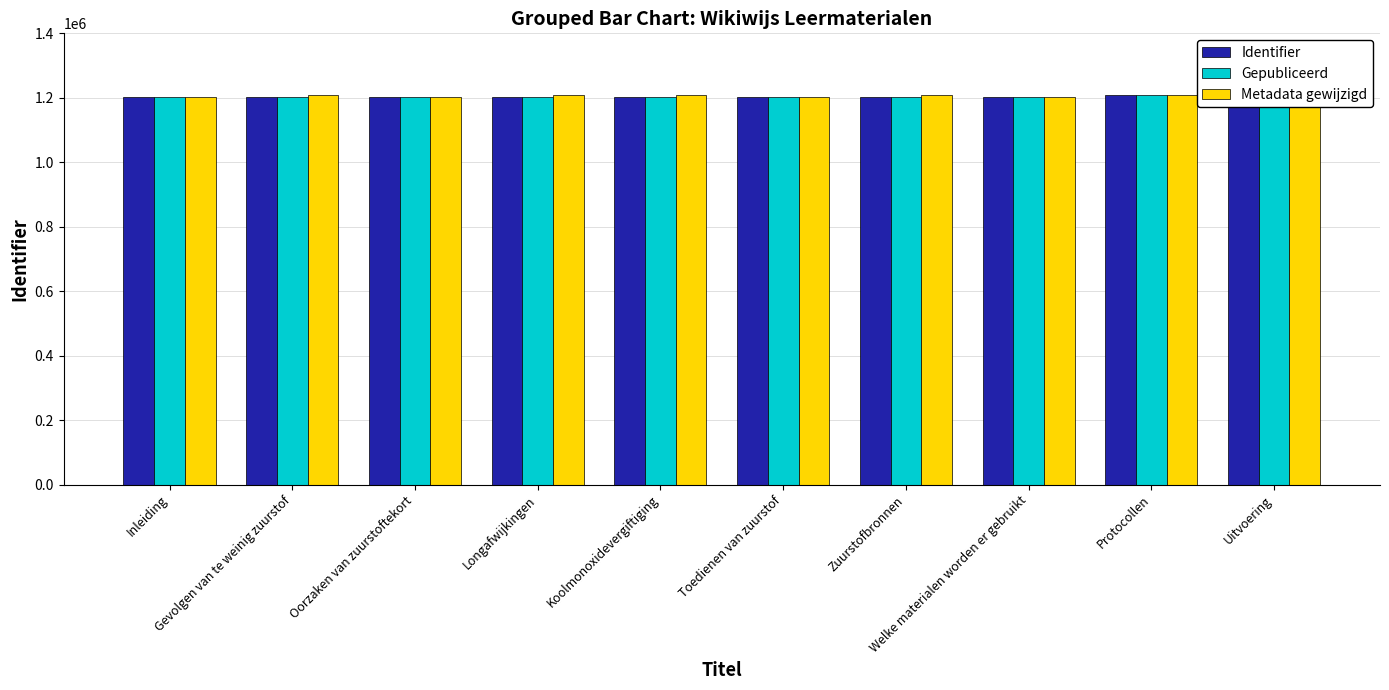

Reading right to left, what are all the values shown in this chart?

Identifier: Uitvoering=1209044	Protocollen=1209043	Welke materialen worden er gebruikt=1201696	Zuurstofbronnen=1202399	Toedienen van zuurstof=1201695	Koolmonoxidevergiftiging=1202318	Longafwijkingen=1202304	Oorzaken van zuurstoftekort=1201694	Gevolgen van te weinig zuurstof=1201693	Inleiding=1202422
Gepubliceerd: Uitvoering=1209044	Protocollen=1209043	Welke materialen worden er gebruikt=1201696	Zuurstofbronnen=1202399	Toedienen van zuurstof=1201695	Koolmonoxidevergiftiging=1202318	Longafwijkingen=1202304	Oorzaken van zuurstoftekort=1201694	Gevolgen van te weinig zuurstof=1201693	Inleiding=1202422
Metadata gewijzigd: Uitvoering=1202403	Protocollen=1209052	Welke materialen worden er gebruikt=1202411	Zuurstofbronnen=1209048	Toedienen van zuurstof=1202407	Koolmonoxidevergiftiging=1209029	Longafwijkingen=1209054	Oorzaken van zuurstoftekort=1202603	Gevolgen van te weinig zuurstof=1209031	Inleiding=1202588